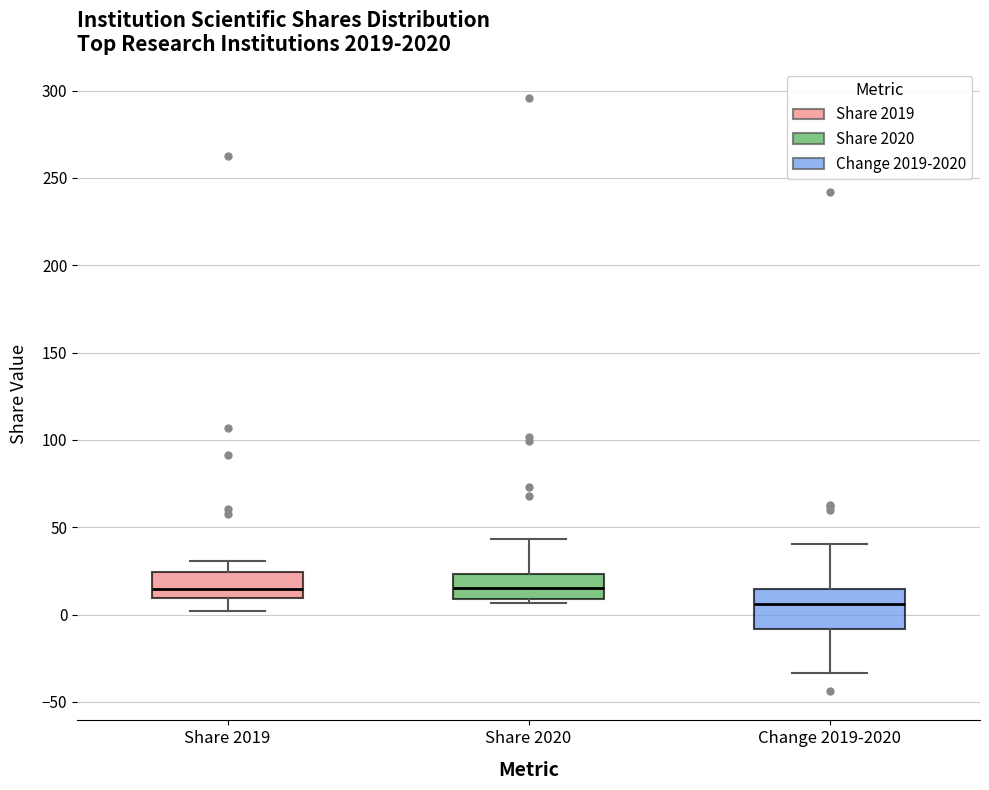

Which box is the tallest, from its lower edge to its upper edge?

Change 2019-2020